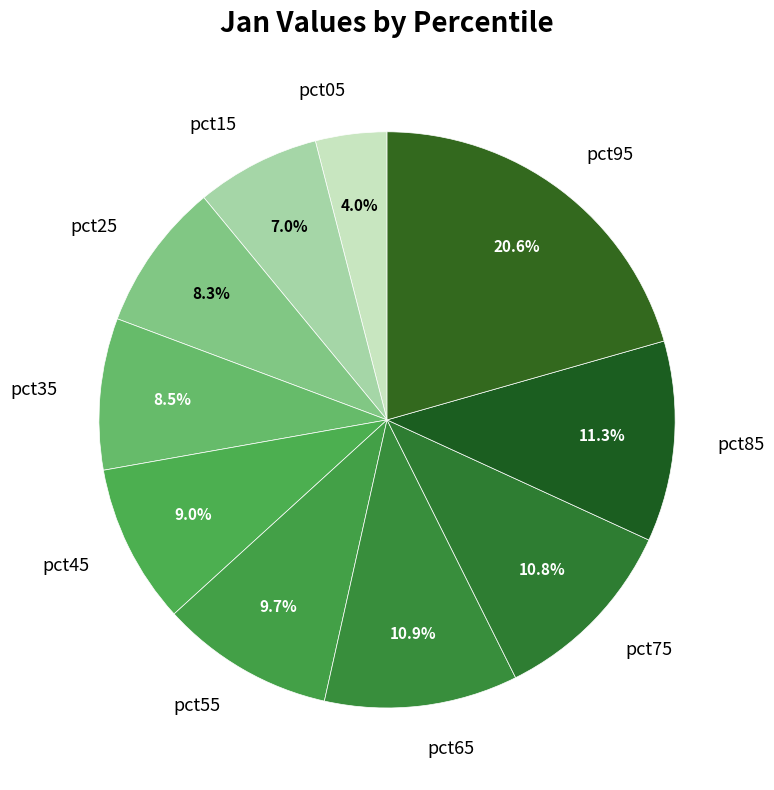

Is there a majority slice in this chart?

No